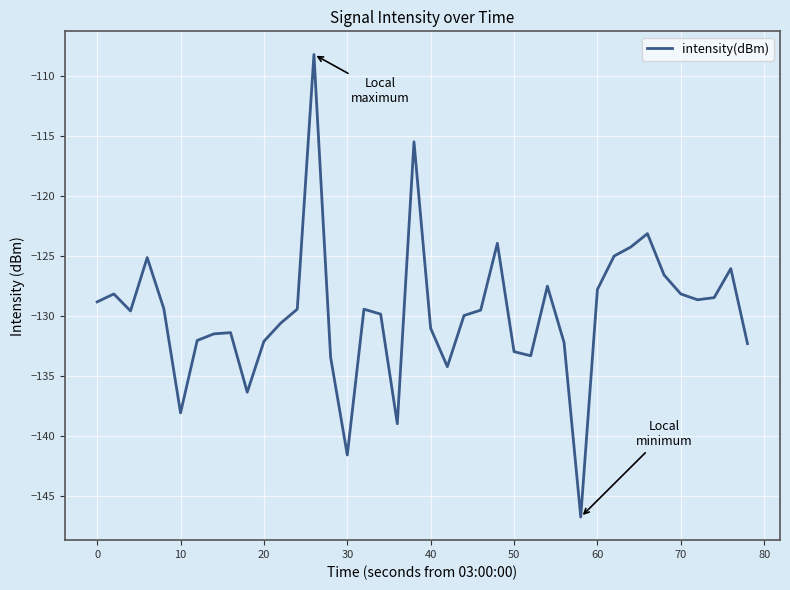

Does the chart have visible grid lines?

Yes